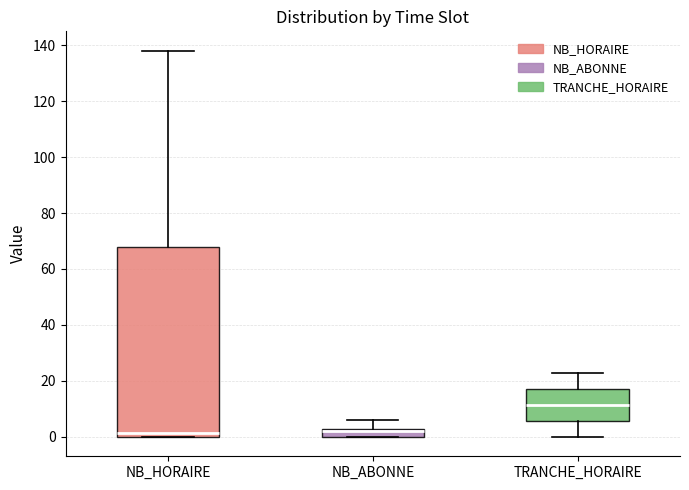

Where is the lower edge of the box for TRANCHE_HORAIRE on the y-axis? The values are not printed on the chart, so give them approximately, as read against the axis.

6